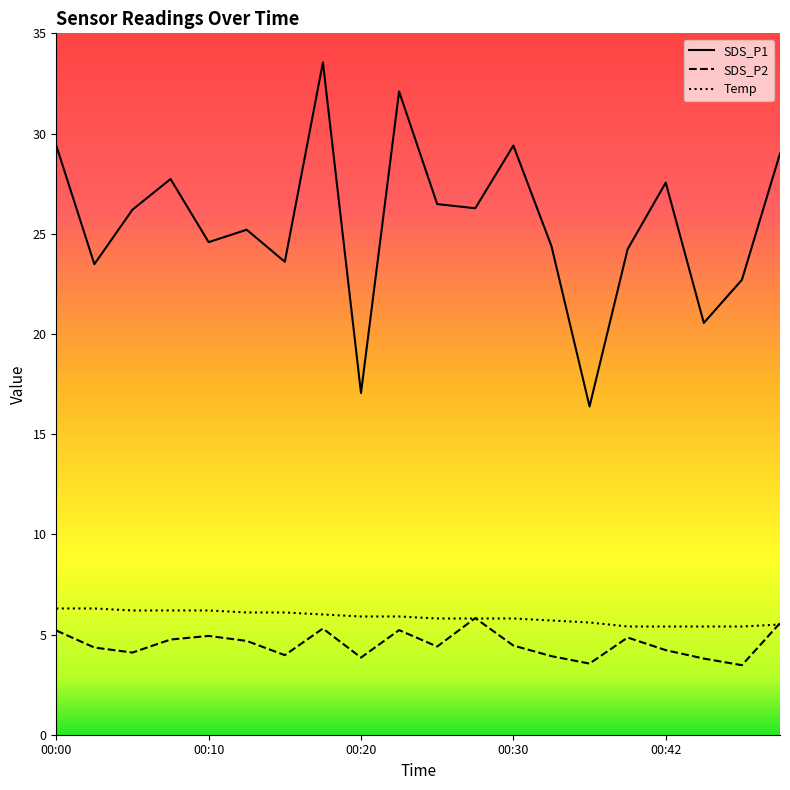

At which category is the sum across all series the highest?

00:17